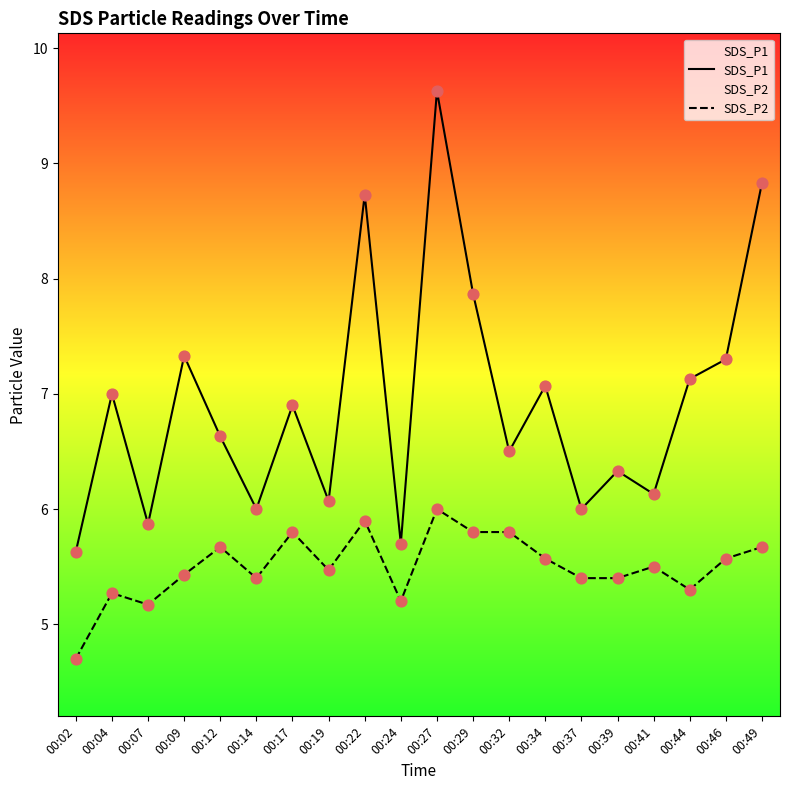

At how many categories does at least one series exceed 6?

15